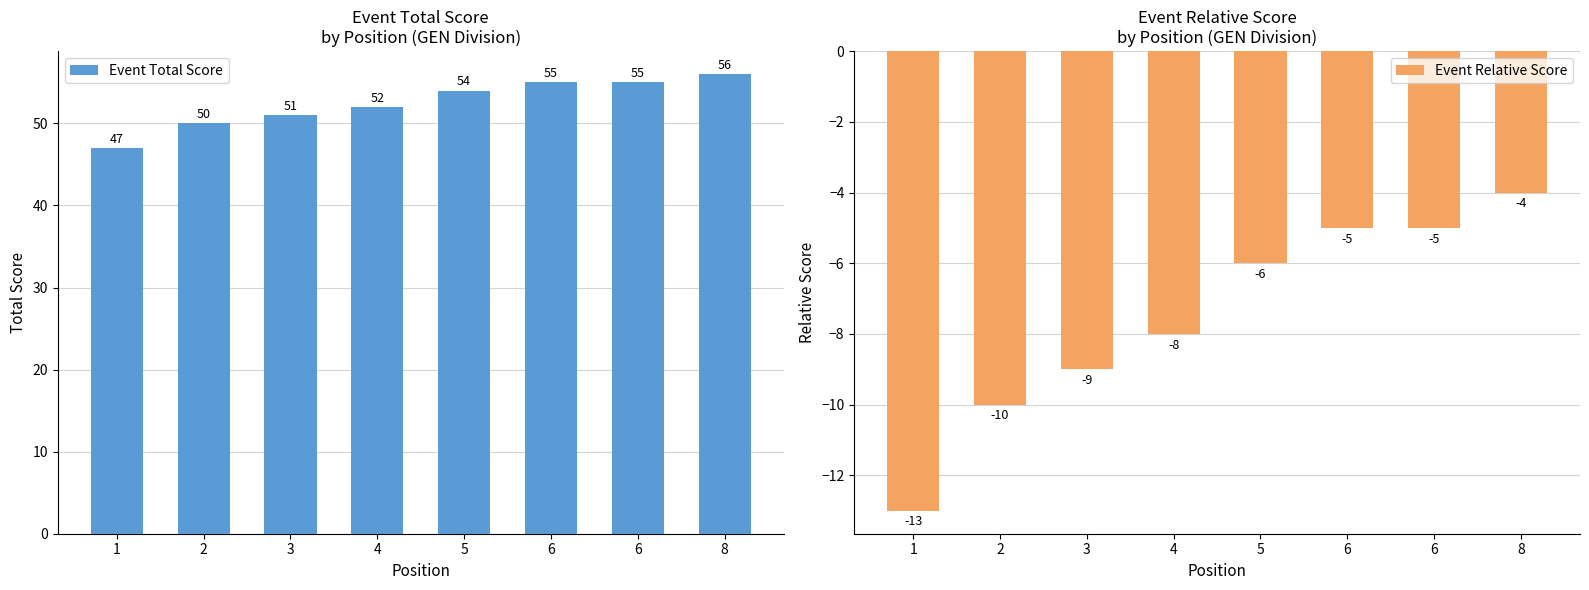

The value of Event Total Score at 8 is 31. True or false?

False